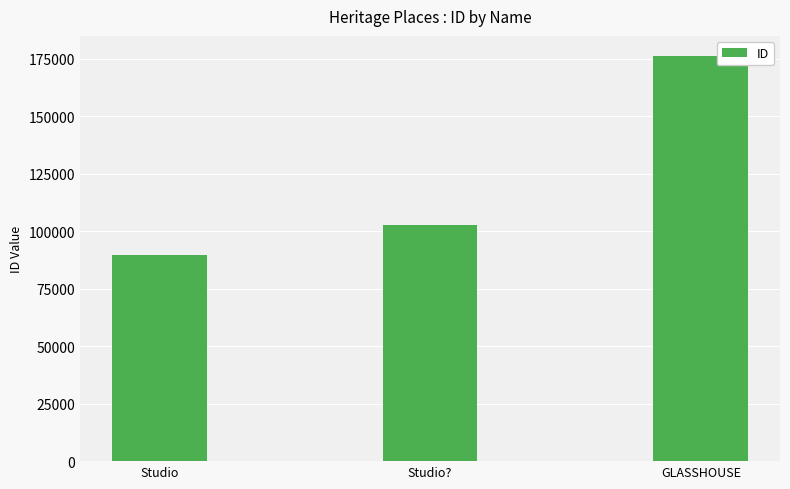

How many values are between 89640 and 176184?

3